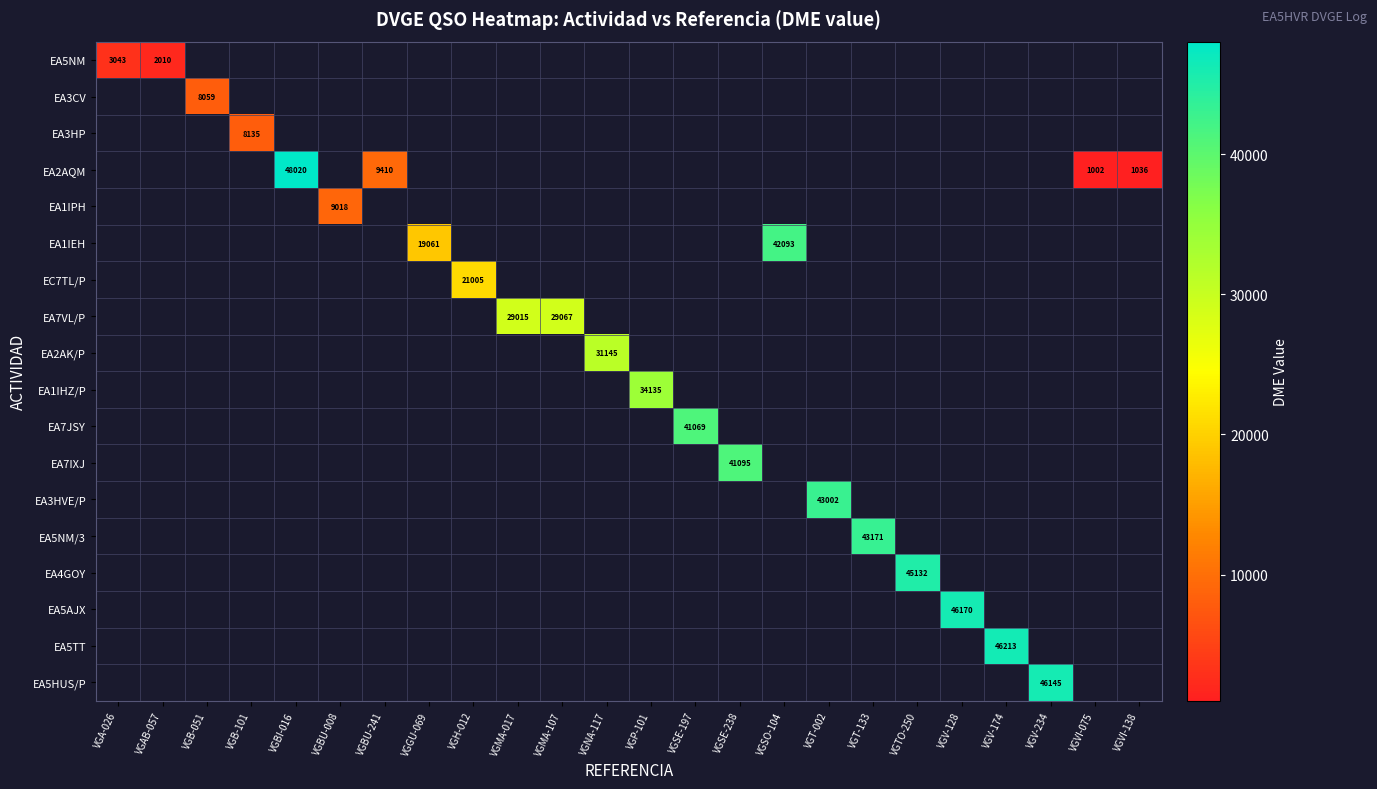

How many positive values does the EA1IPH series have?

1